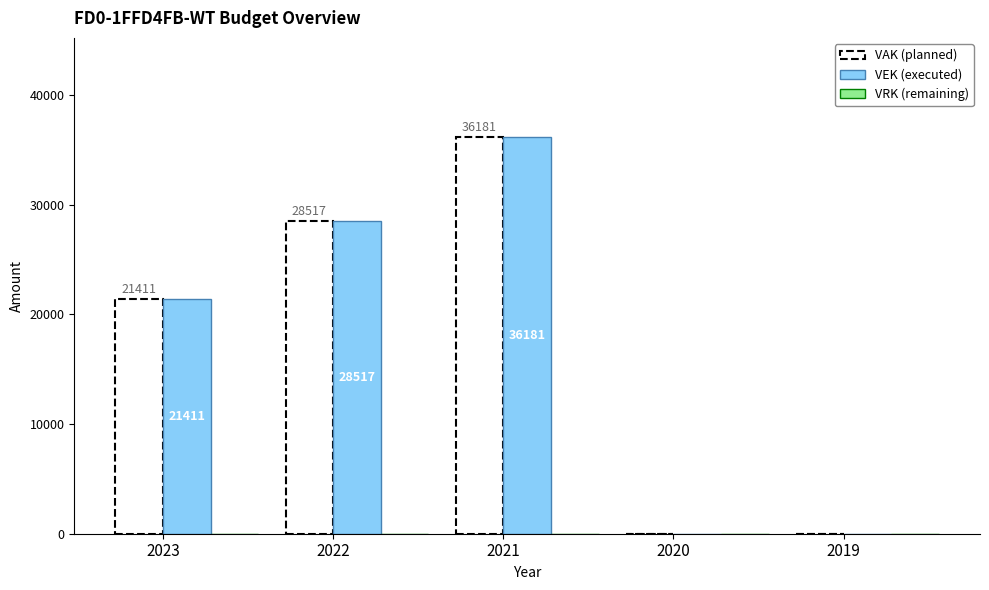

The VEK series shows 12427 at 2019. True or false?

False